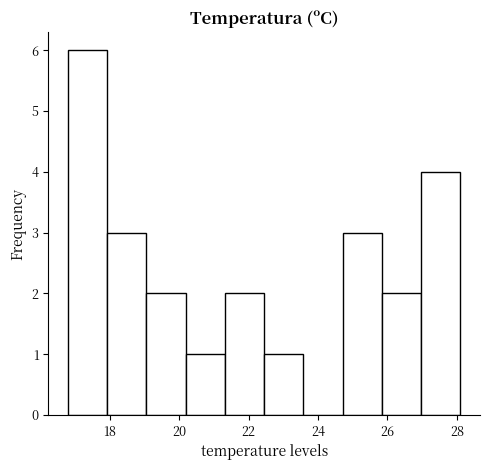

Reading left to right, transcribe this chart: for each bar, give the range it covers on the x-axis and its height. Neither the bar edges nor the heights are printed on the chart, so give them approximately, as read against the axes.

16.8 to 18.0: 6
18.0 to 19.0: 3
19.0 to 20.2: 2
20.2 to 21.4: 1
21.4 to 22.4: 2
22.4 to 23.6: 1
23.6 to 24.8: 0
24.8 to 25.8: 3
25.8 to 27.0: 2
27.0 to 28.2: 4